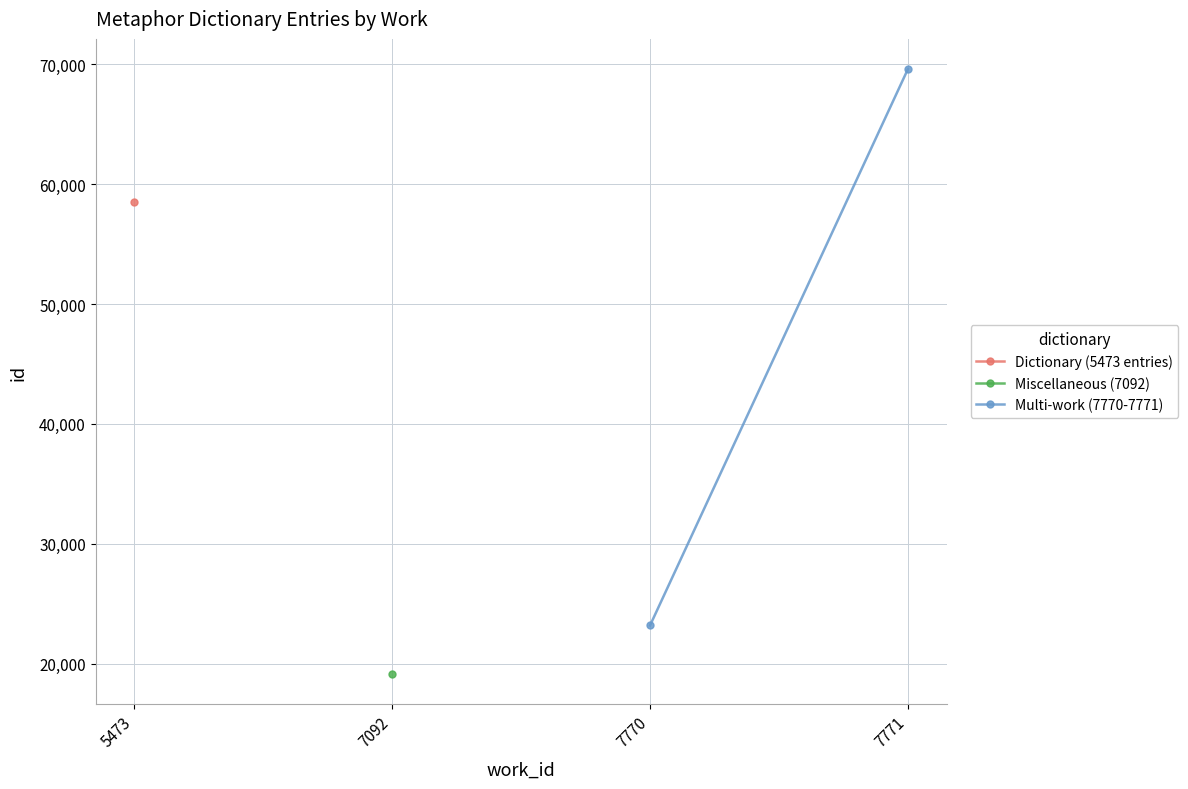

At which label is the value closest to 46392?

7770